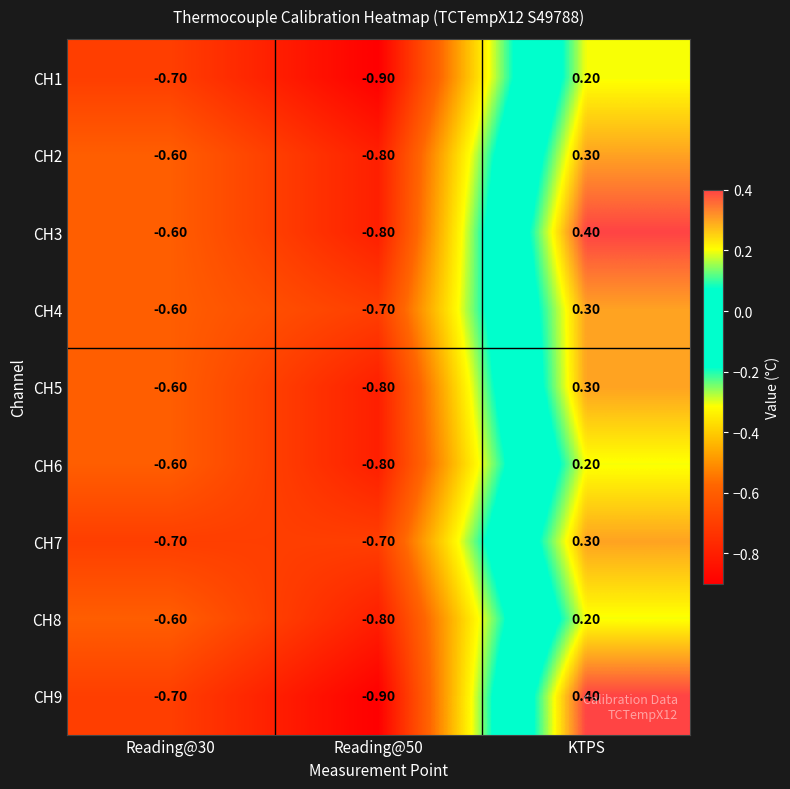

At which label does CH5 first exceed 0?

KTPS